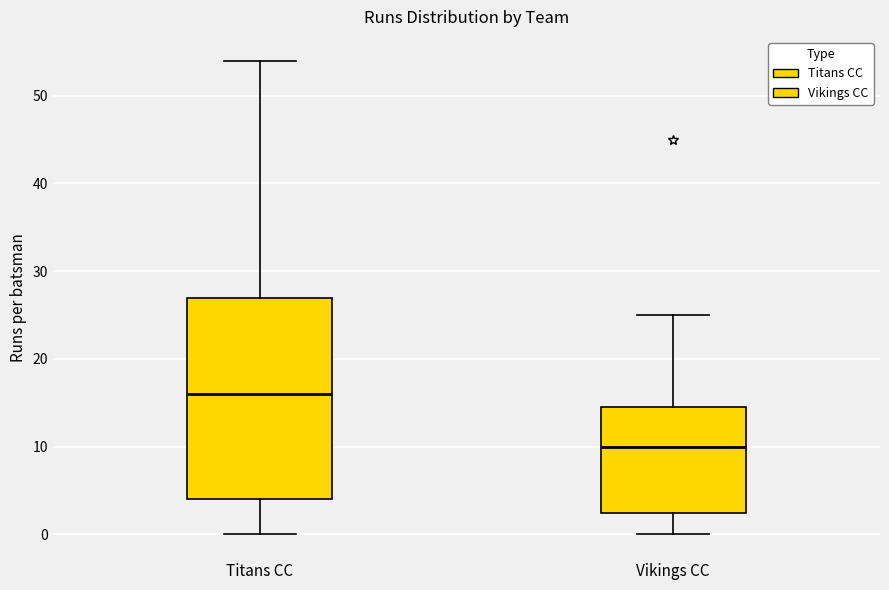

Reading left to right, transcribe this box plot: for each box, give where its median line is, the range the box spans, and where its two whiskers end, as read against the y-axis. The values are not printed on the chart, so give them approximately, as read against the axis.

Titans CC: median 16, box 4 to 27, whiskers 0 to 54
Vikings CC: median 10, box 3 to 15, whiskers 0 to 25